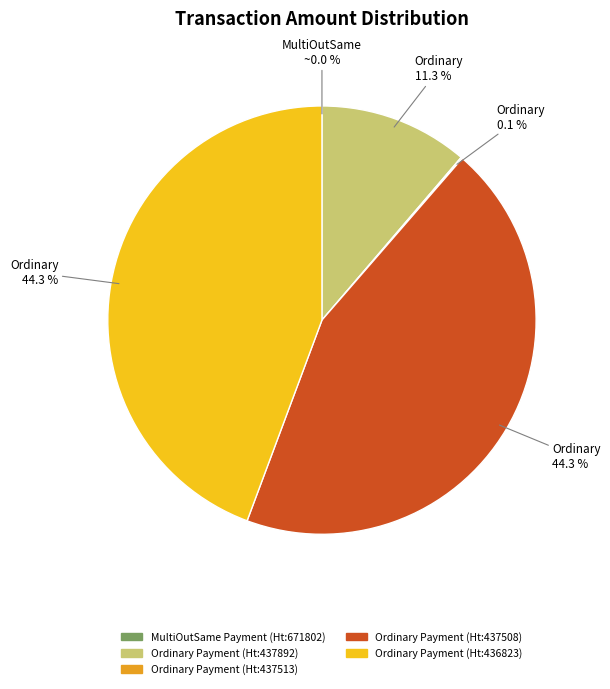

How much of the chart is everything except Ordinary Payment (Ht:437508)?

55.7%